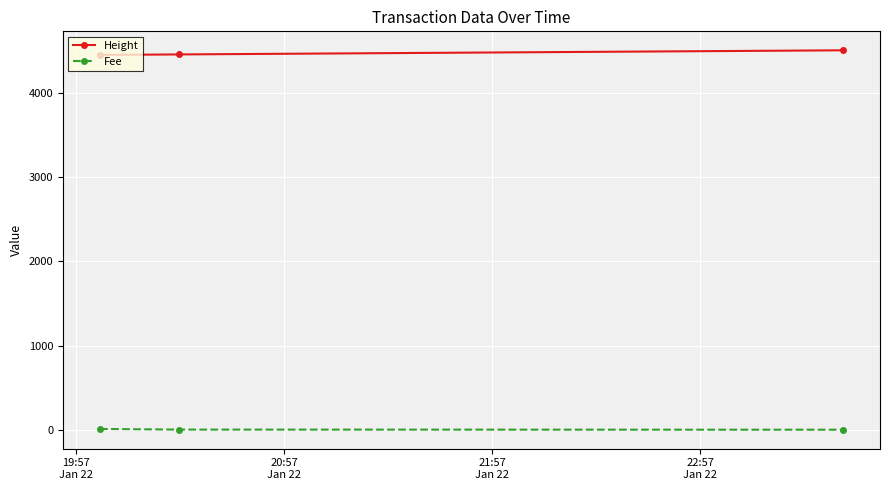

What is the greatest value displayed?

4507.0